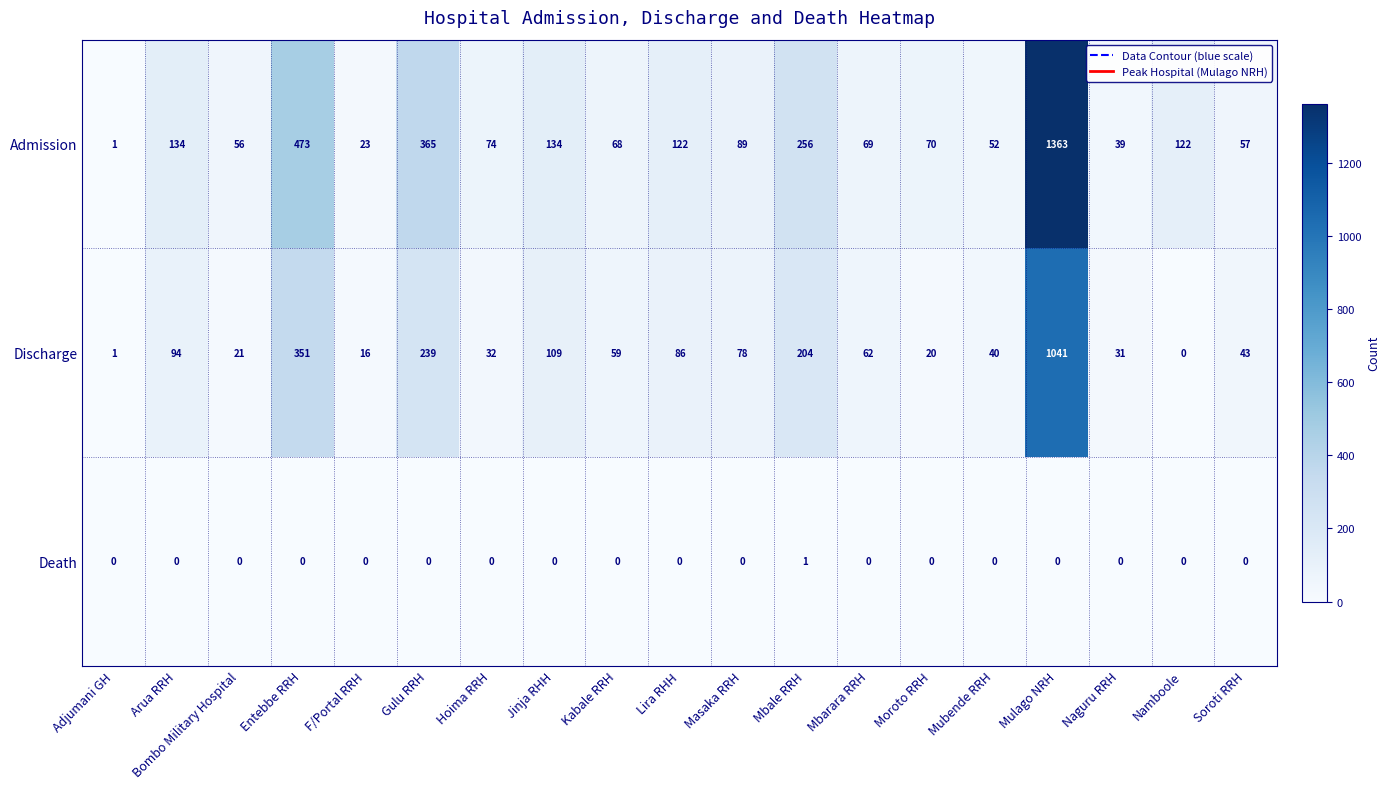

What is the difference between the highest and lowest values at Soroti RRH?

57